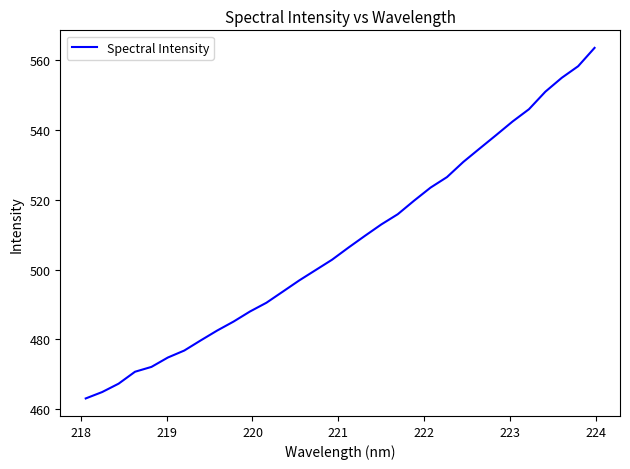

What is the minimum value shown in the chart?

463.1